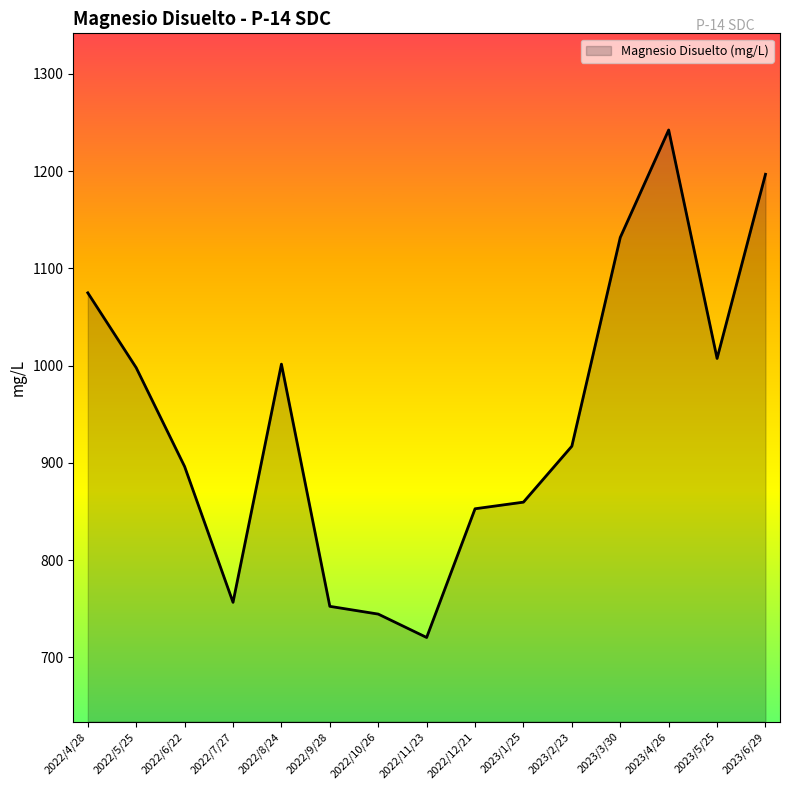

At which category does the chart reach its minimum across all series?

2022/11/23